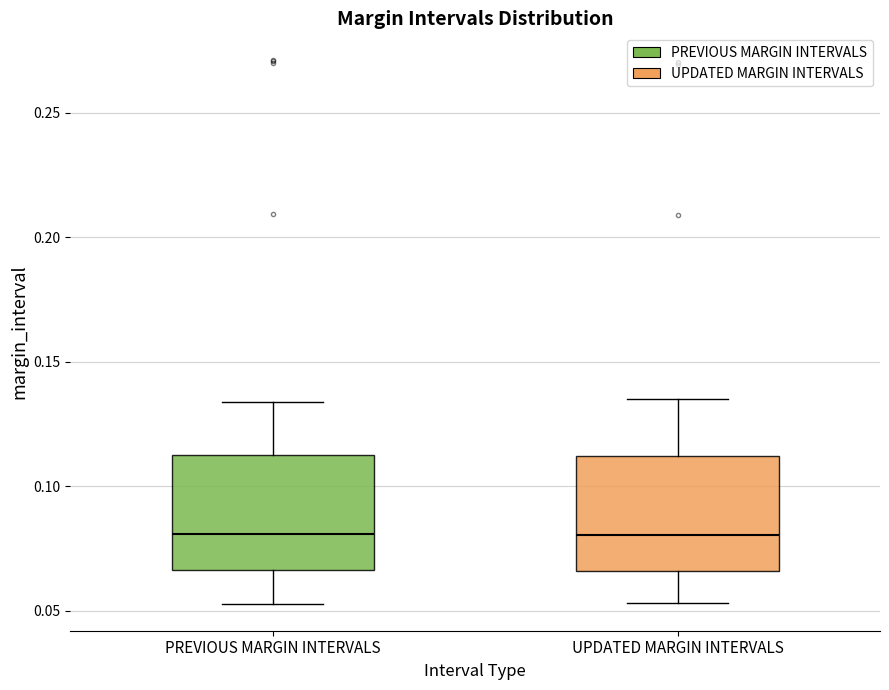

Reading left to right, read every box against the y-axis: the position of its median line, the range the box covers, and the ends of its whiskers. The values are not printed on the chart, so give them approximately, as read against the axis.

PREVIOUS MARGIN INTERVALS: median 0.080, box 0.065 to 0.115, whiskers 0.055 to 0.135
UPDATED MARGIN INTERVALS: median 0.080, box 0.065 to 0.110, whiskers 0.055 to 0.135